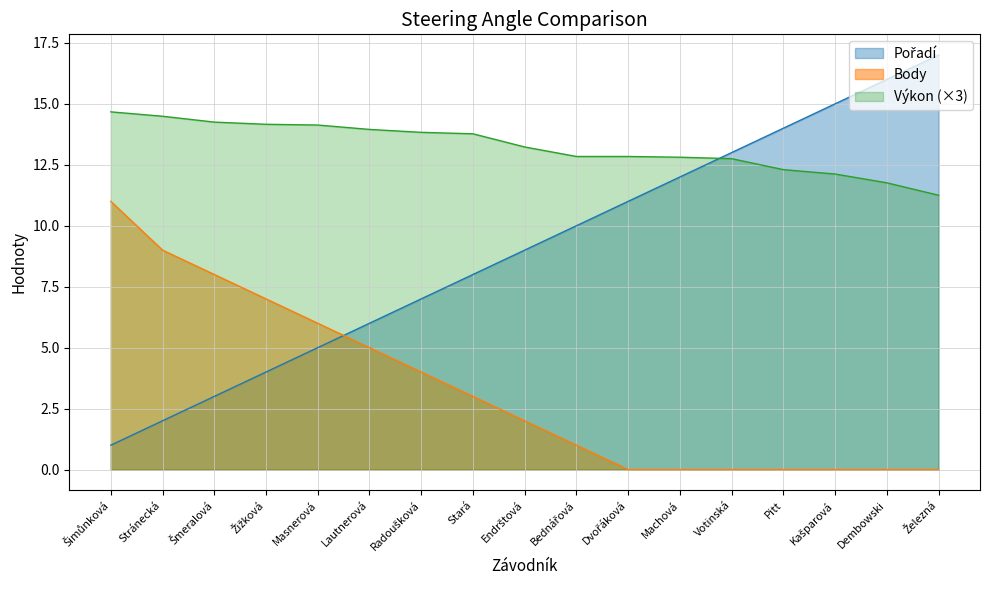

What is the highest value of the Pořadí series?

17.0